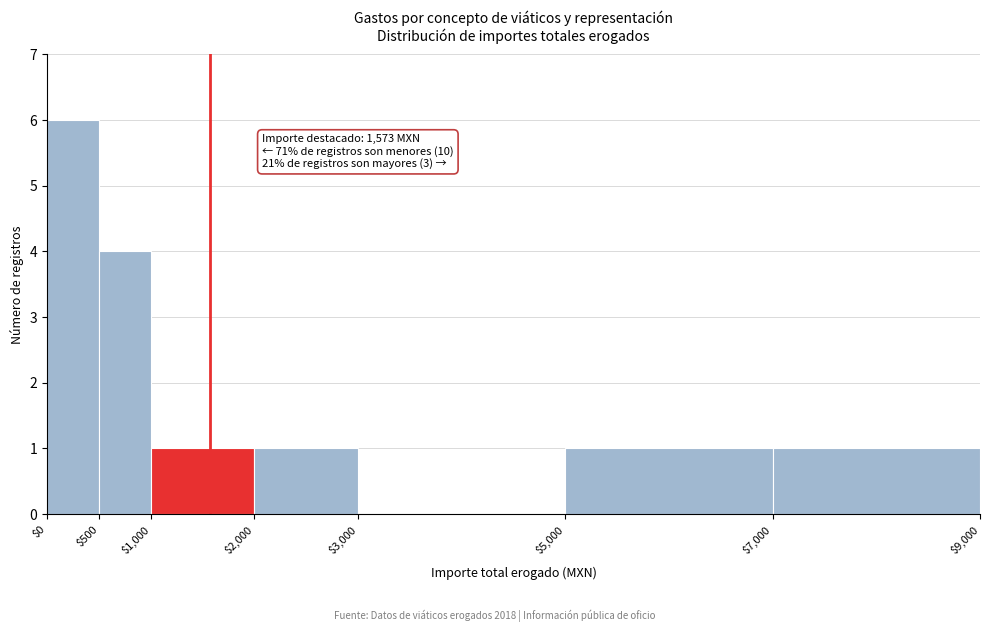

Over which range of the x-axis is the bar tallest?

$0 to $500